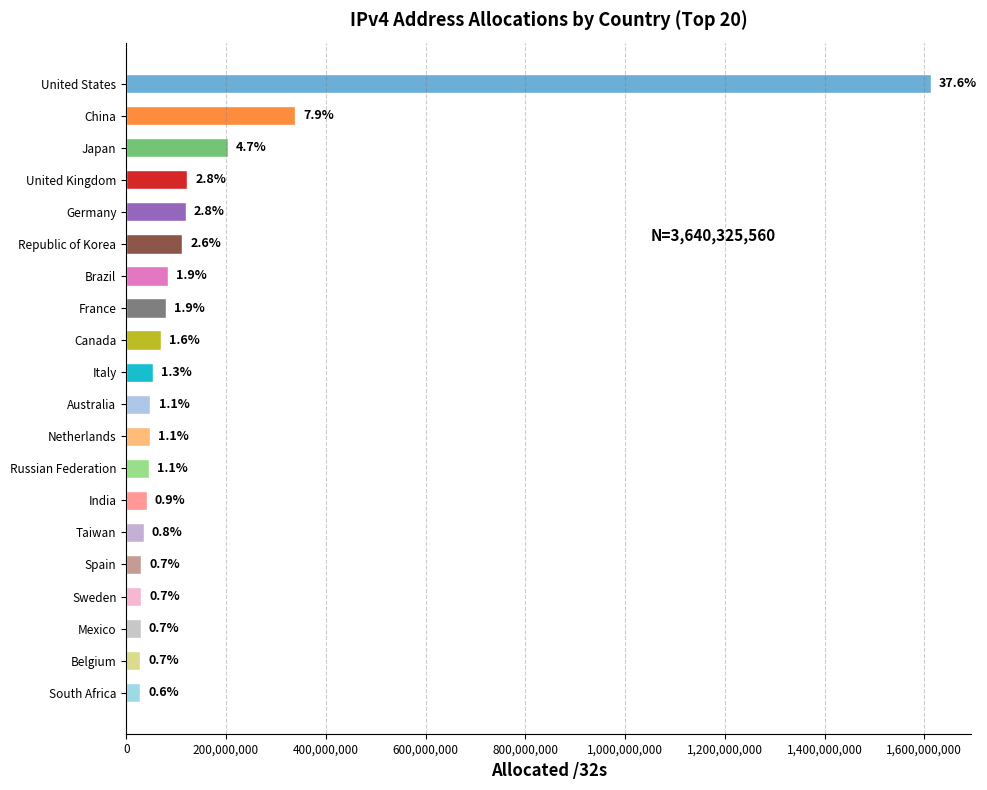

How many bars are there in total?

20